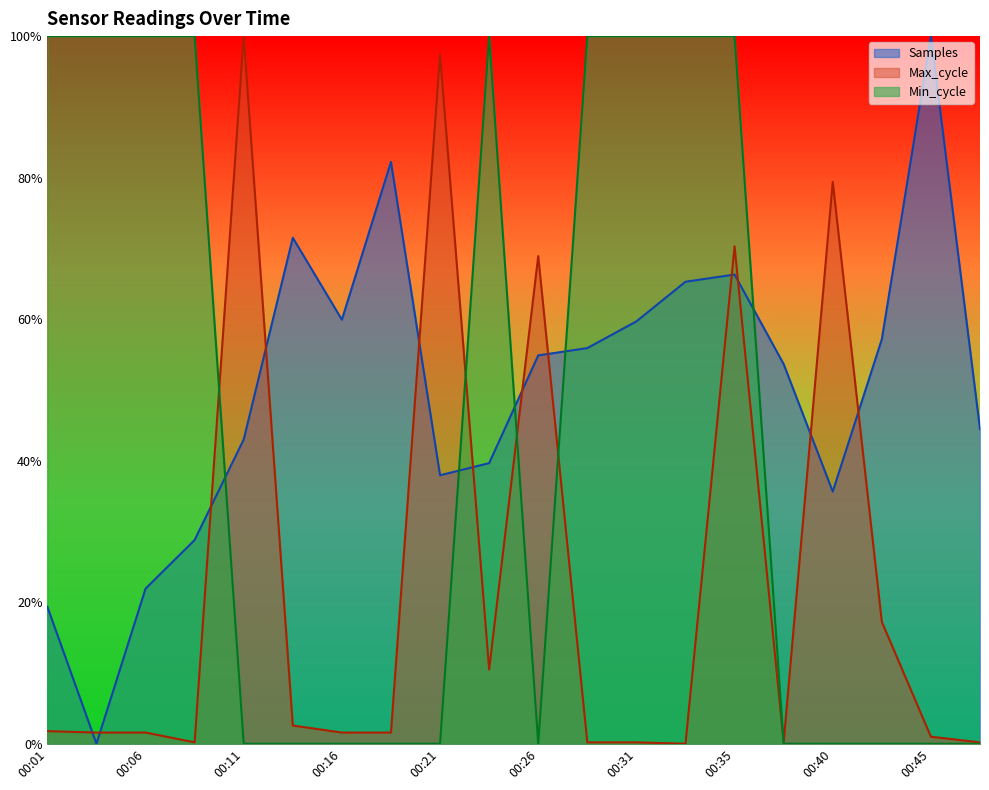

At how many categories does at least one series exceed 0?

20